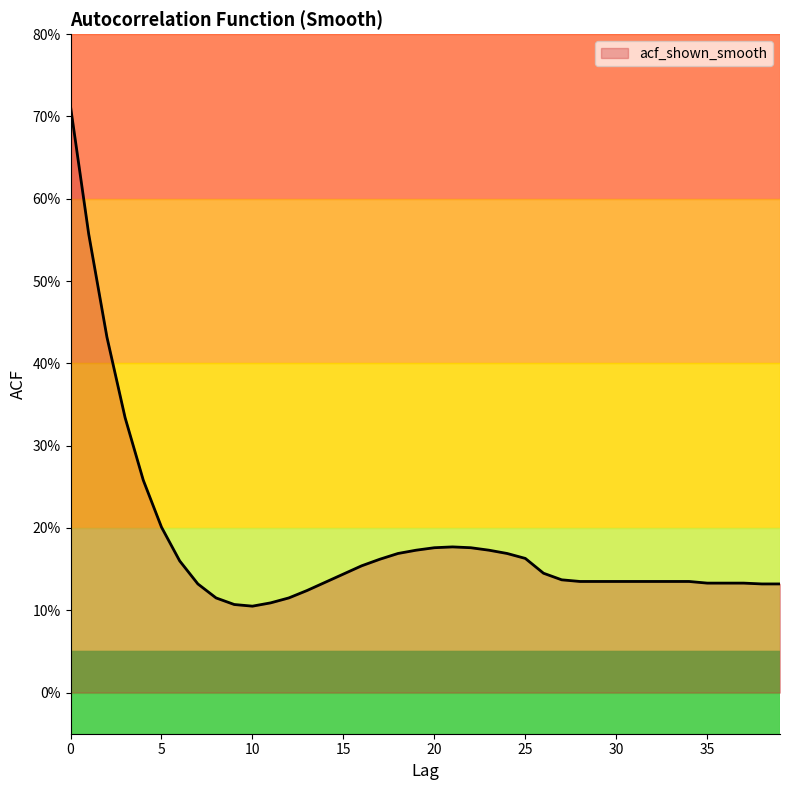

How many interior local valleys (lower than both neighbors) does the data have?

1